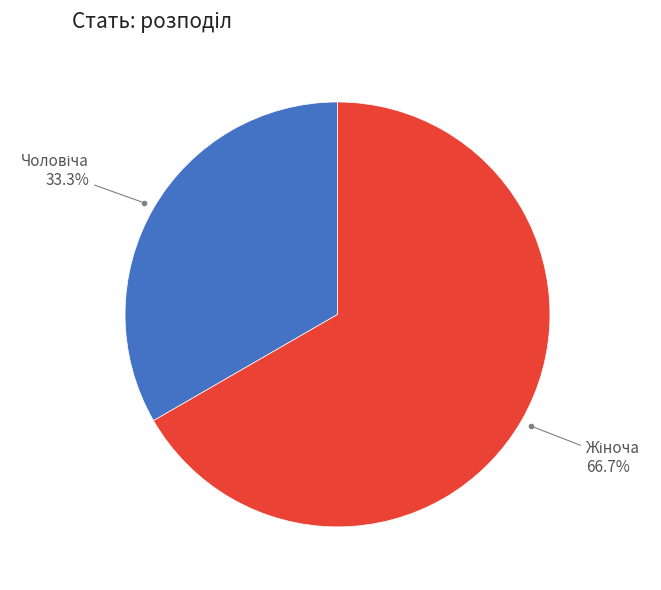

Is there a majority slice in this chart?

Yes